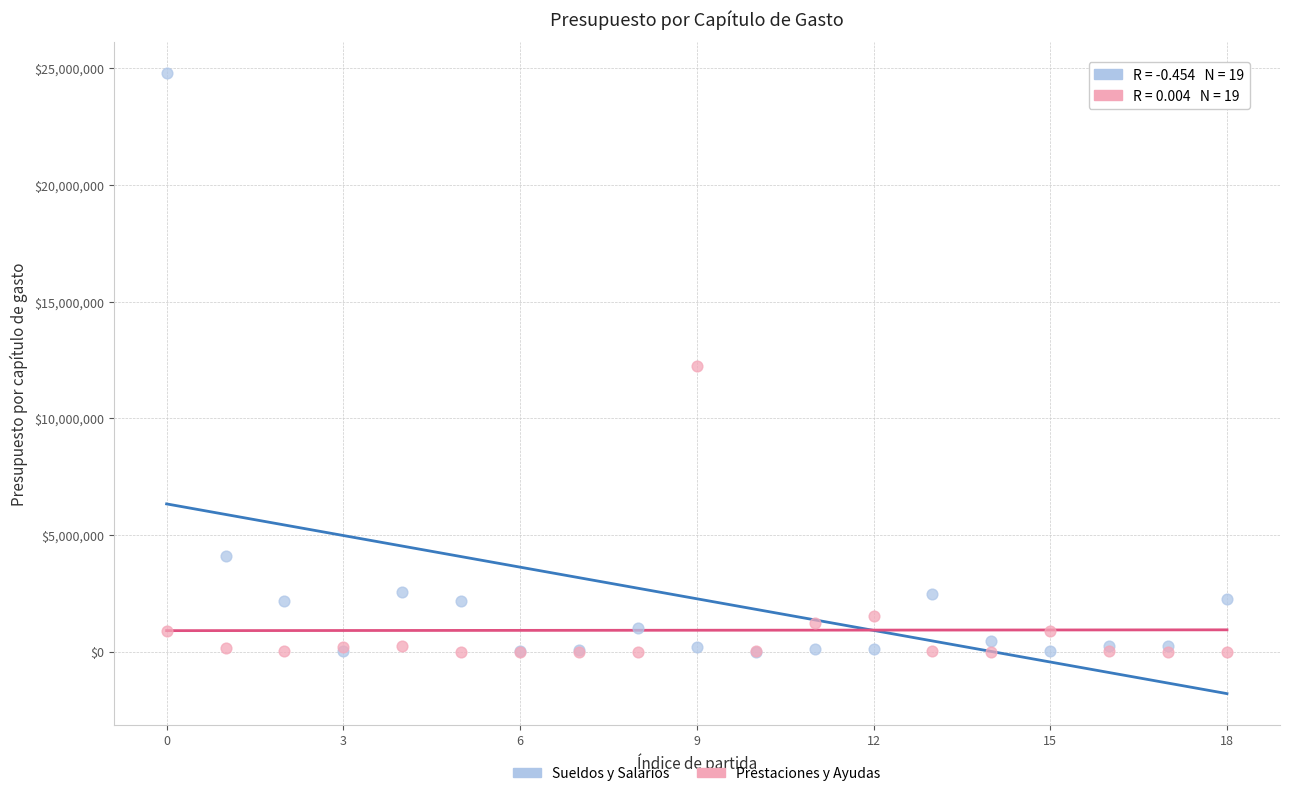

What are all the series names shown in the legend?

Sueldos y Salarios, Prestaciones y Ayudas